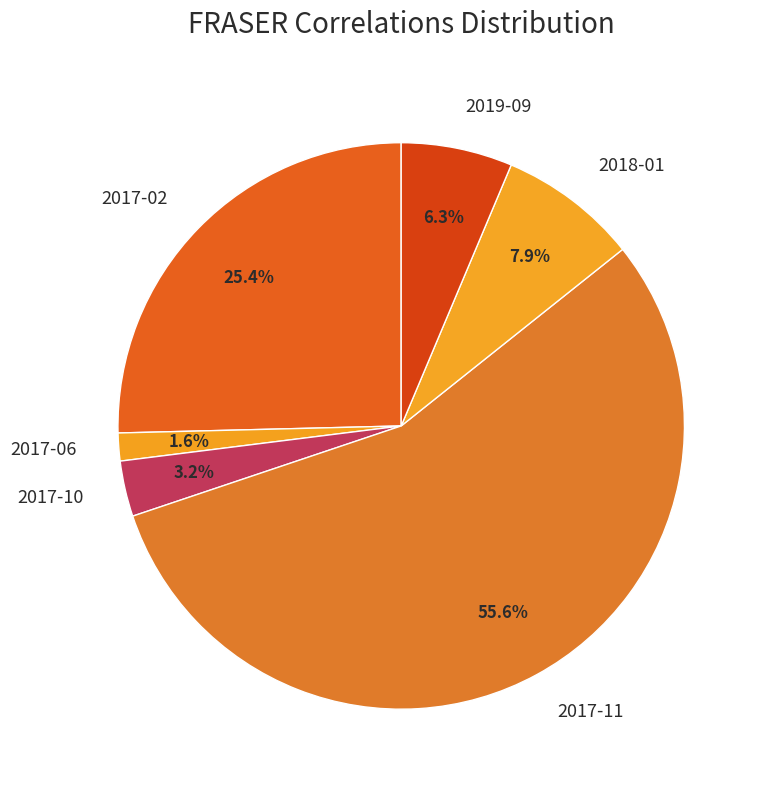

What is the smallest slice in the pie chart?

2017-06